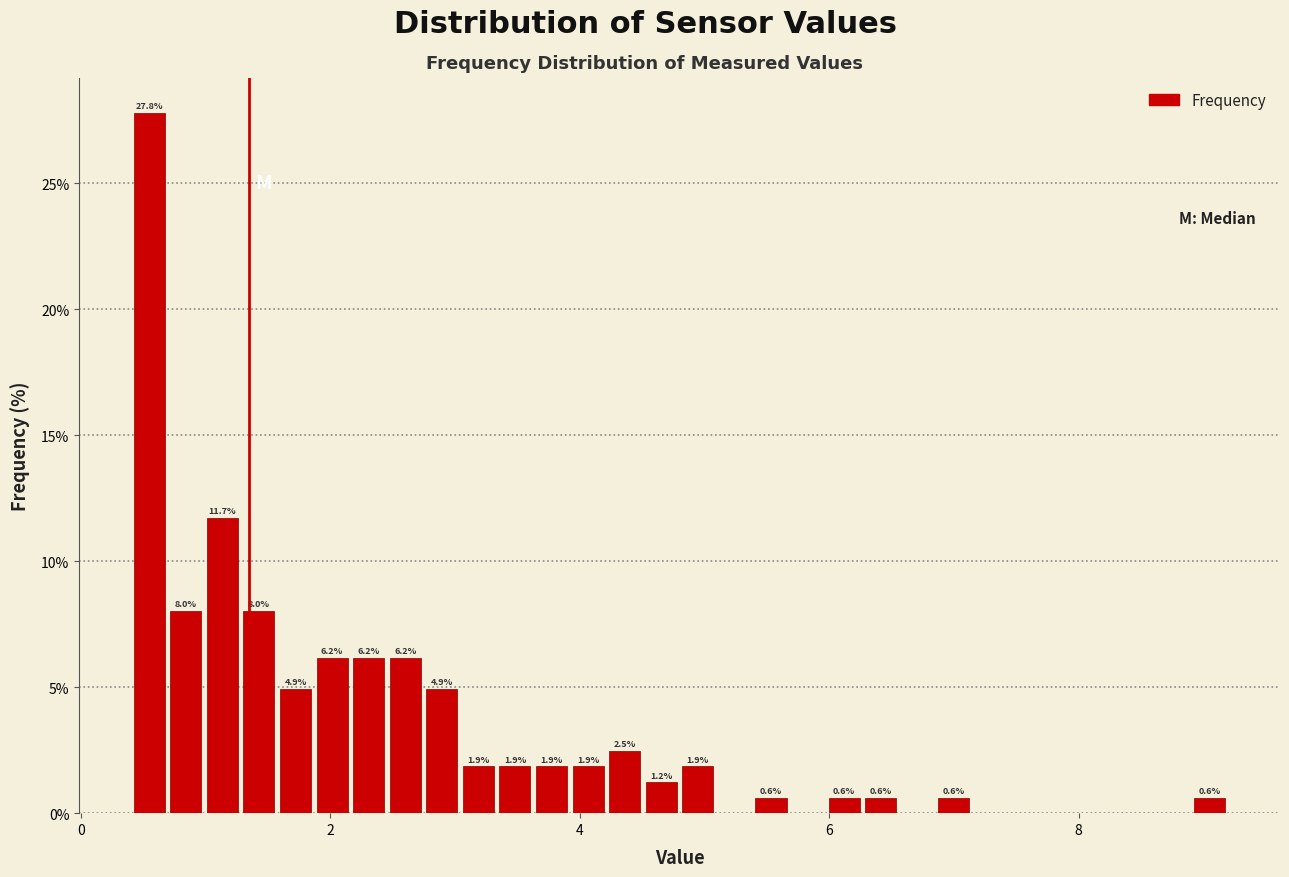

Read against the x-axis, roughly where is the centre of the tallest bar?

0.6